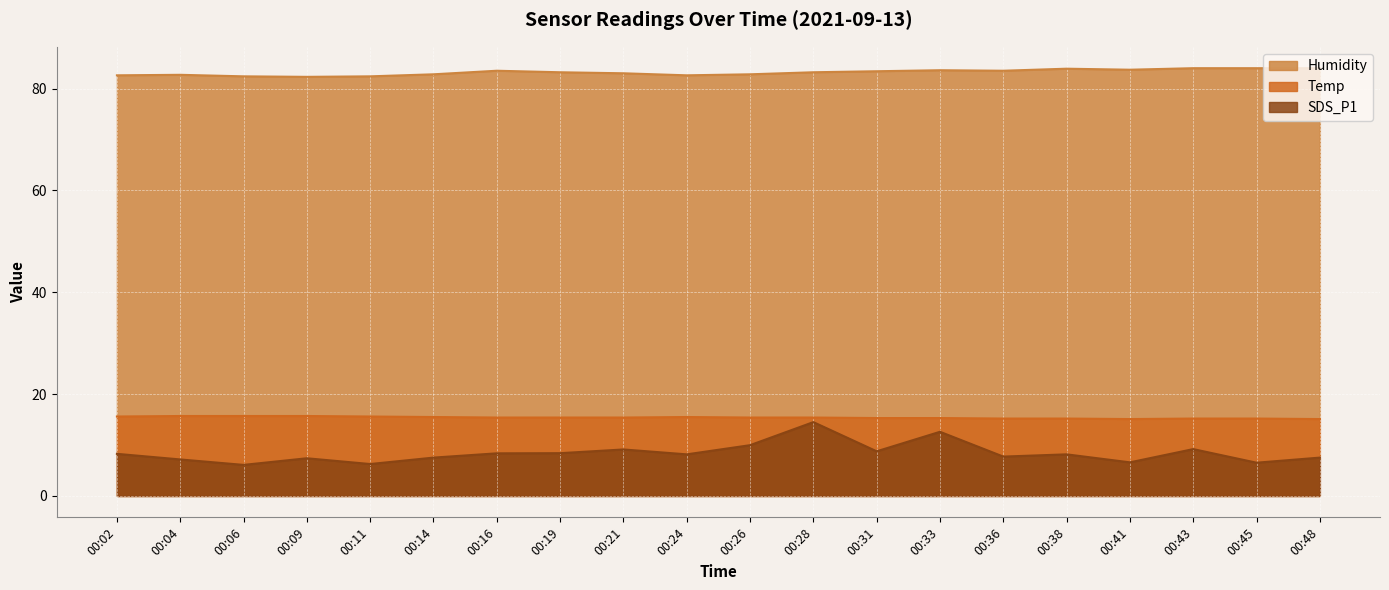

Reading left to right, extract all data points from this chart.

Temp: 00:02=15.6	00:04=15.7	00:06=15.7	00:09=15.7	00:11=15.6	00:14=15.5	00:16=15.4	00:19=15.4	00:21=15.4	00:24=15.5	00:26=15.4	00:28=15.4	00:31=15.3	00:33=15.3	00:36=15.2	00:38=15.2	00:41=15.1	00:43=15.2	00:45=15.2	00:48=15.1
Humidity: 00:02=82.6	00:04=82.7	00:06=82.4	00:09=82.3	00:11=82.4	00:14=82.8	00:16=83.5	00:19=83.2	00:21=83.0	00:24=82.6	00:26=82.8	00:28=83.2	00:31=83.4	00:33=83.6	00:36=83.5	00:38=83.9	00:41=83.7	00:43=84.0	00:45=84.0	00:48=84.0
SDS_P1: 00:02=8.3	00:04=7.2	00:06=6.1	00:09=7.4	00:11=6.3	00:14=7.5	00:16=8.4	00:19=8.4	00:21=9.1	00:24=8.2	00:26=10.0	00:28=14.5	00:31=8.8	00:33=12.6	00:36=7.7	00:38=8.2	00:41=6.6	00:43=9.2	00:45=6.5	00:48=7.5